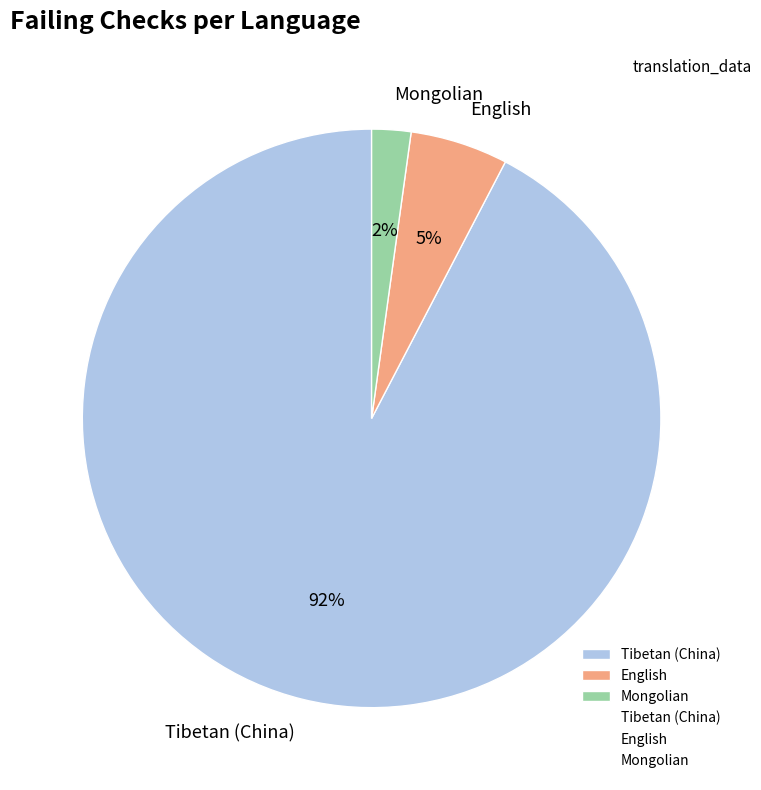

What is the largest slice in the pie chart?

Tibetan (China)